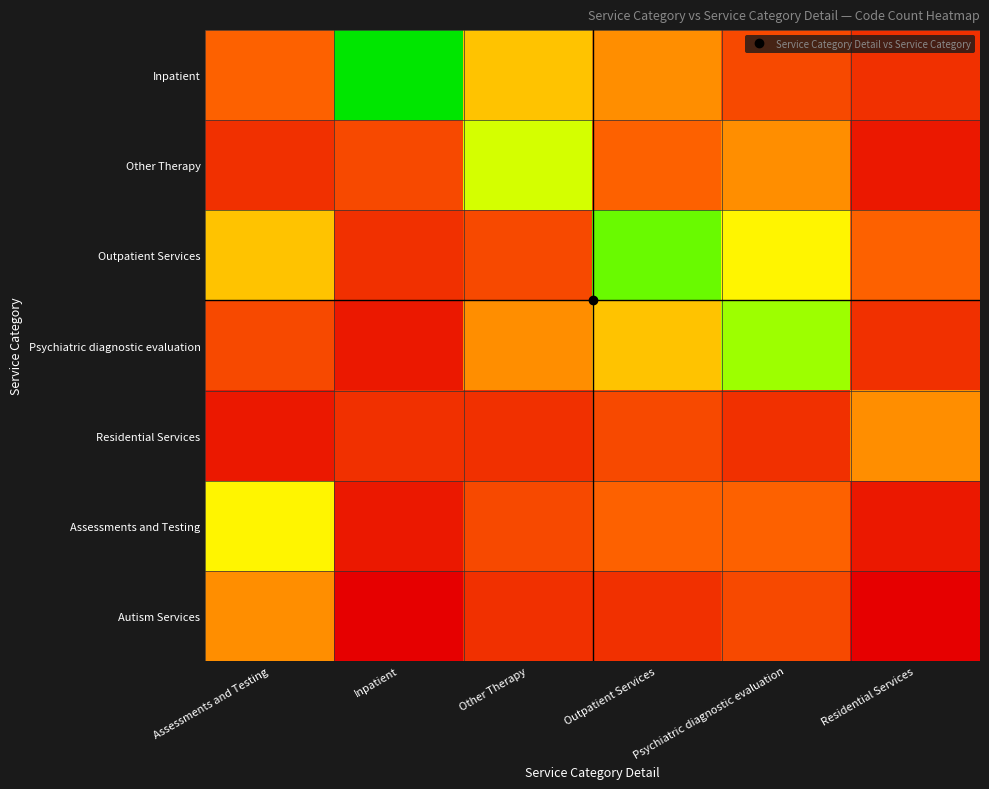

Reading left to right, list all the values displayed in this chart.

Inpatient: Assessments and Testing=4	Inpatient=12	Other Therapy=6	Outpatient Services=5	Psychiatric diagnostic evaluation=3	Residential Services=2
Other Therapy: Assessments and Testing=2	Inpatient=3	Other Therapy=8	Outpatient Services=4	Psychiatric diagnostic evaluation=5	Residential Services=1
Outpatient Services: Assessments and Testing=6	Inpatient=2	Other Therapy=3	Outpatient Services=10	Psychiatric diagnostic evaluation=7	Residential Services=4
Psychiatric diagnostic evaluation: Assessments and Testing=3	Inpatient=1	Other Therapy=5	Outpatient Services=6	Psychiatric diagnostic evaluation=9	Residential Services=2
Residential Services: Assessments and Testing=1	Inpatient=2	Other Therapy=2	Outpatient Services=3	Psychiatric diagnostic evaluation=2	Residential Services=5
Assessments and Testing: Assessments and Testing=7	Inpatient=1	Other Therapy=3	Outpatient Services=4	Psychiatric diagnostic evaluation=4	Residential Services=1
Autism Services: Assessments and Testing=5	Inpatient=0	Other Therapy=2	Outpatient Services=2	Psychiatric diagnostic evaluation=3	Residential Services=0